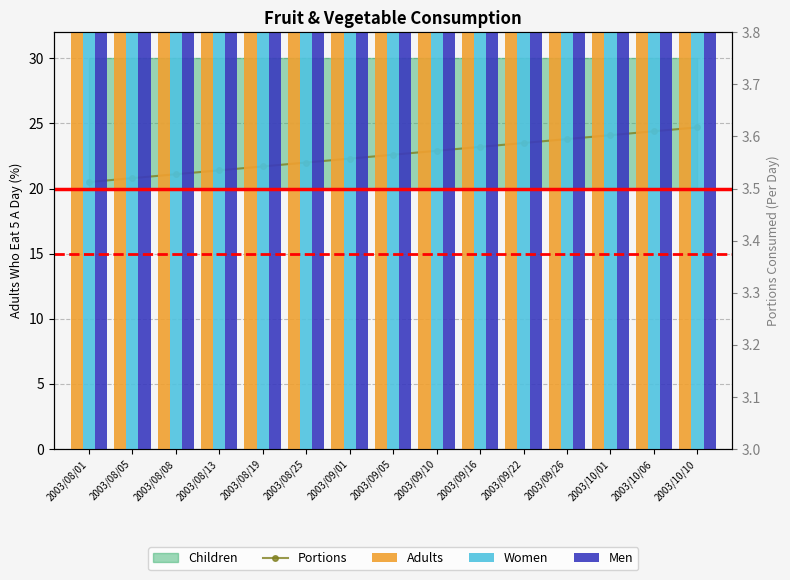

Reading left to right, what are all the values shown in this chart?

Portions: 20.5	20.8	21.1	21.4	21.7	22.0	22.3	22.6	22.9	23.2	23.5	23.8	24.1	24.4	24.7
Adults: 125.0	125.0	125.0	125.0	125.0	125.0	125.0	125.0	125.0	125.0	125.0	125.0	125.0	125.0	125.0
Women: 125.0	125.0	125.0	125.0	125.0	125.0	125.0	125.0	125.0	125.0	125.0	125.0	125.0	125.0	125.0
Men: 125.0	125.0	125.0	125.0	125.0	125.0	125.0	125.0	125.0	125.0	125.0	125.0	125.0	125.0	125.0